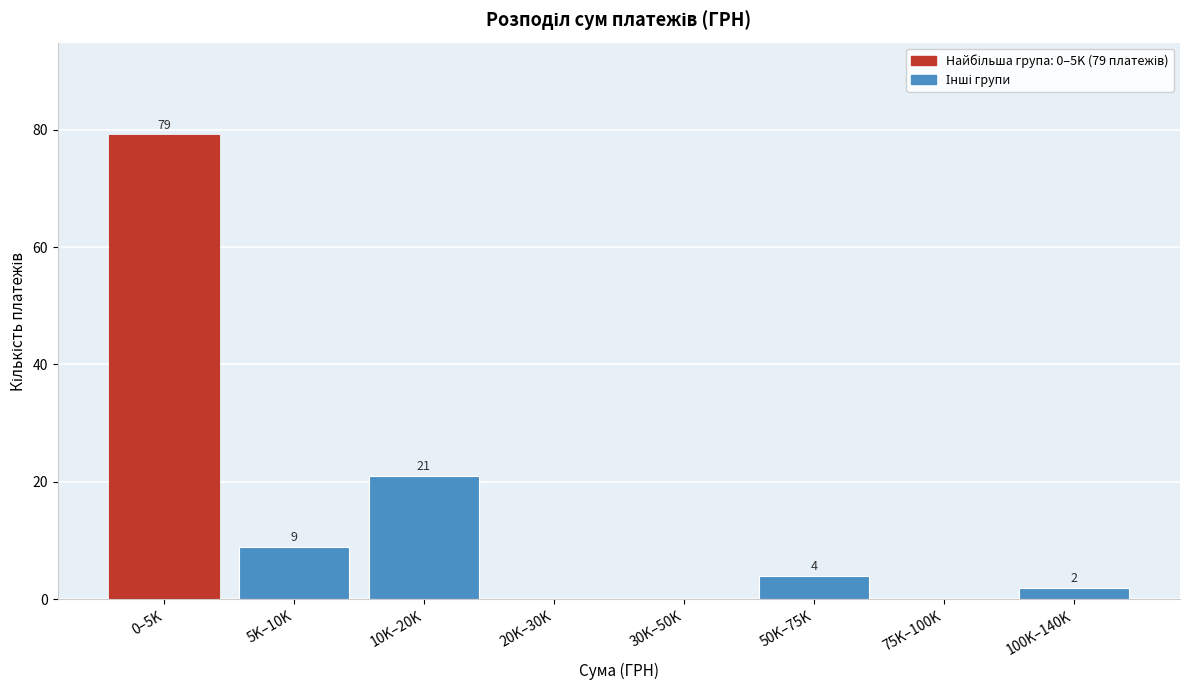

Reading right to left, extract all data points from this chart.

100K–140K=2	75K–100K=0	50K–75K=4	30K–50K=0	20K–30K=0	10K–20K=21	5K–10K=9	0–5K=79